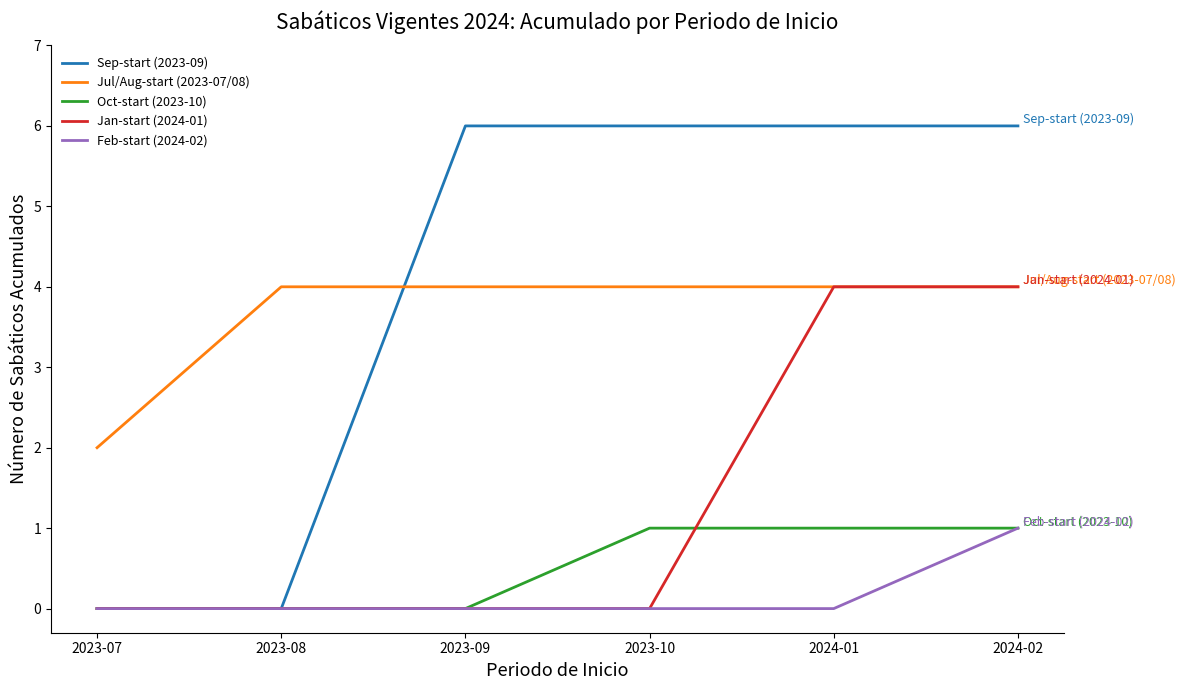

True or false: Jul/Aug-start (2023-07/08) and Oct-start (2023-10) intersect in this chart.

False